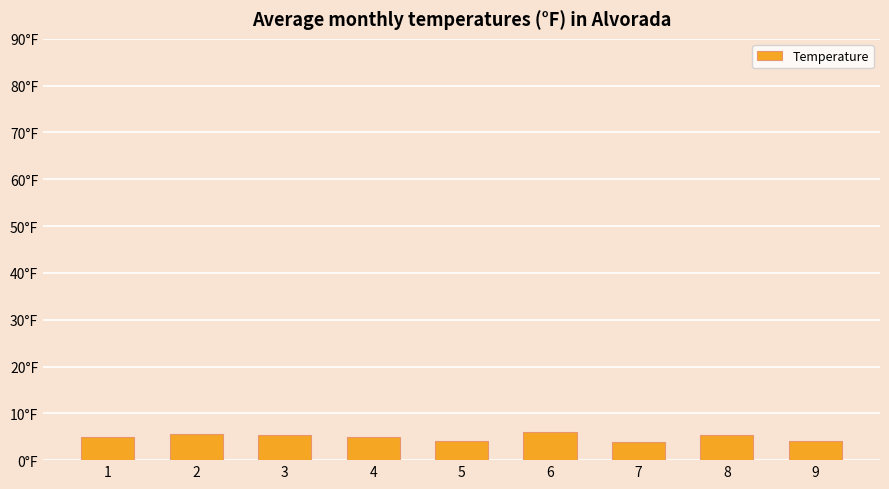

List the labels in order of value, largest first.

6, 2, 3, 8, 1, 4, 5, 9, 7